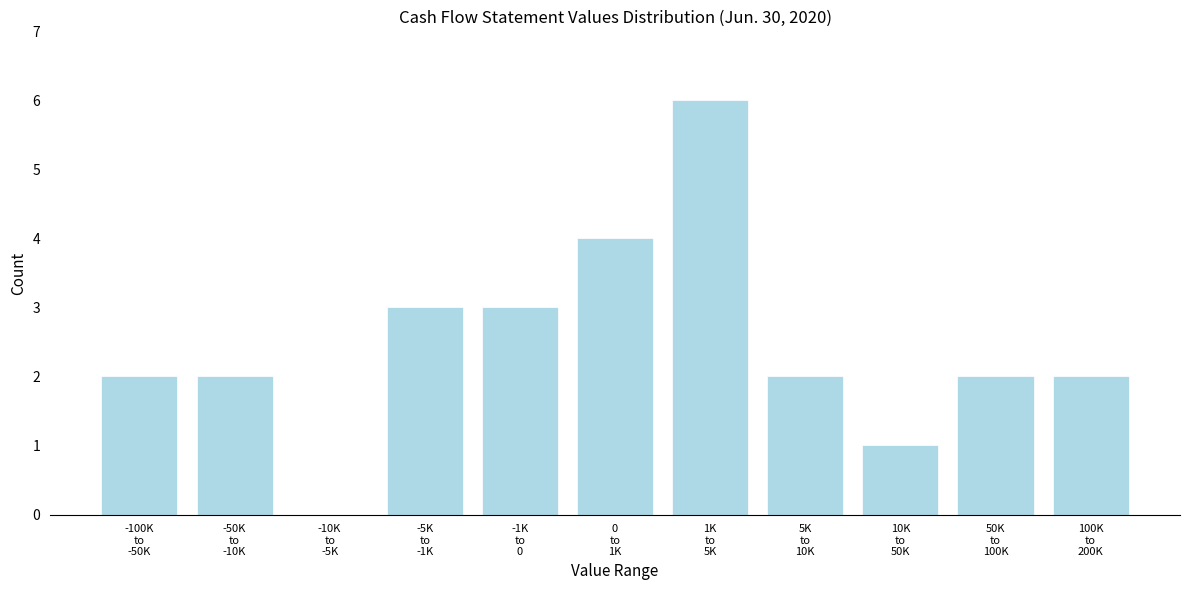

What is the maximum value shown in the chart?

6